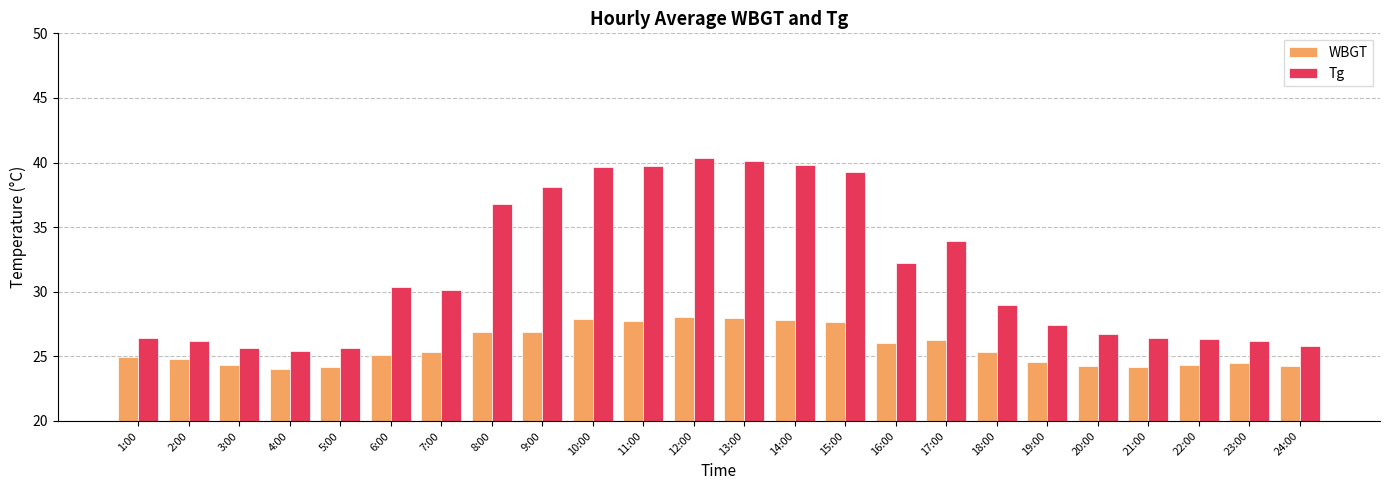

What is the highest value of the Tg series?

40.4